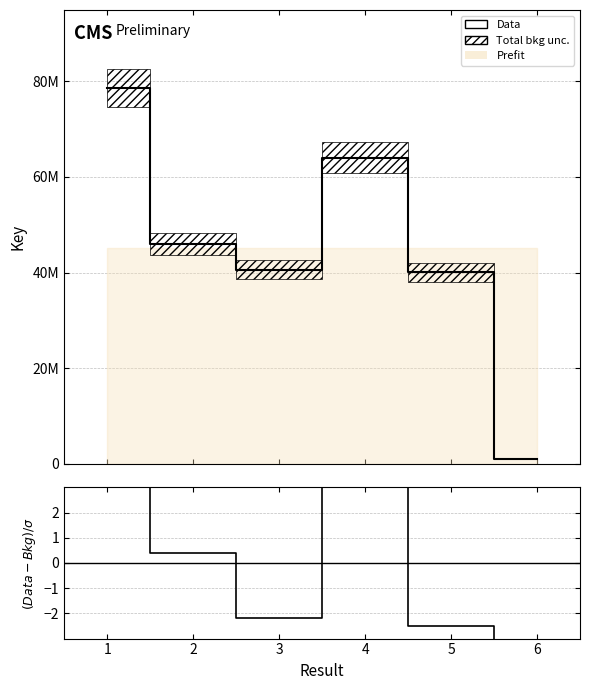

Reading right to left, list all the values displayed in this chart.

Data: 1061688.0	40042983.0	64033203.0	40613812.0	45938022.0	78618429.0
(Data-Bkg)/σ: -828.7	-2.5	5.9	-2.2	0.4	8.5